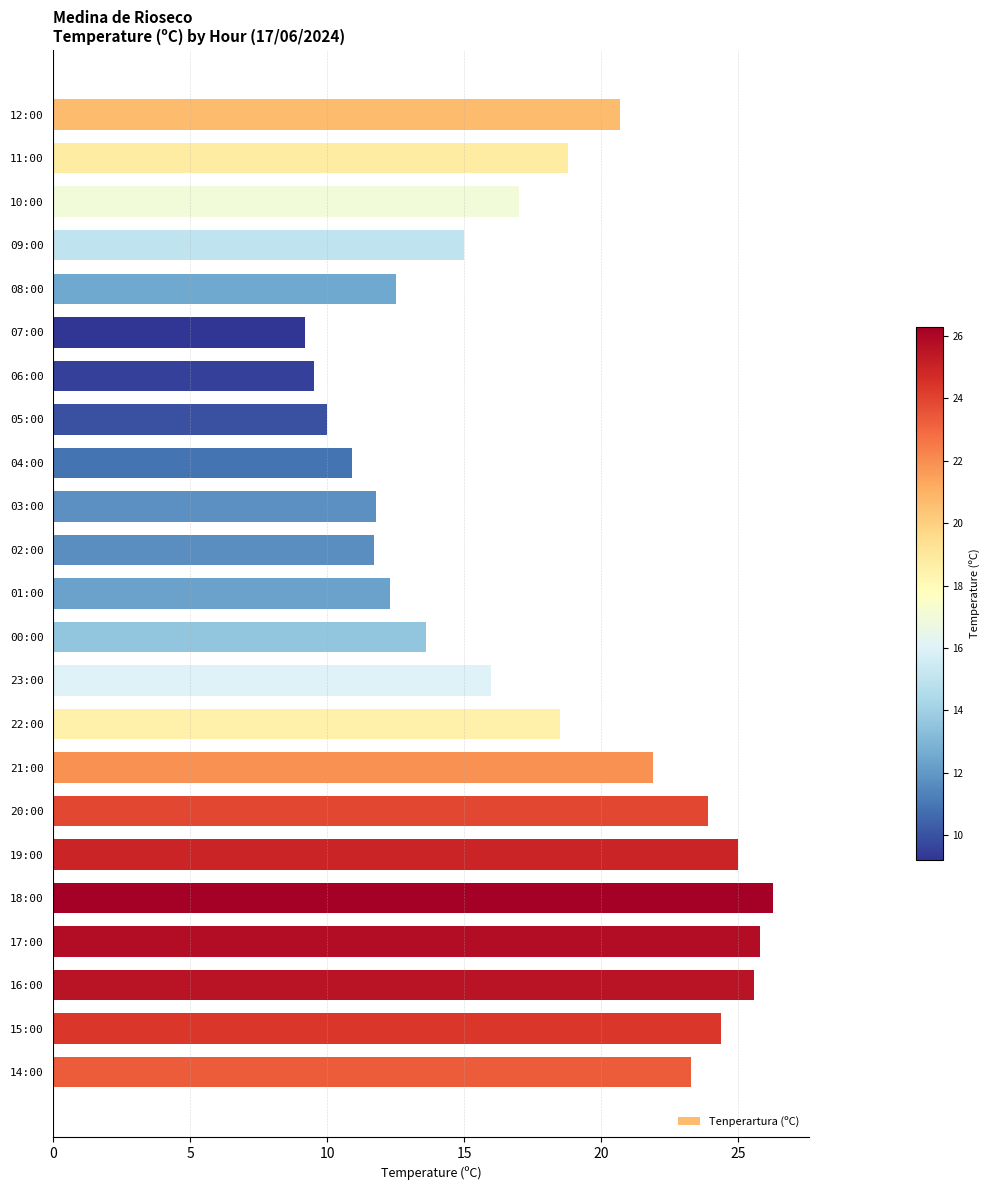

What position from the top is 14:00?

23